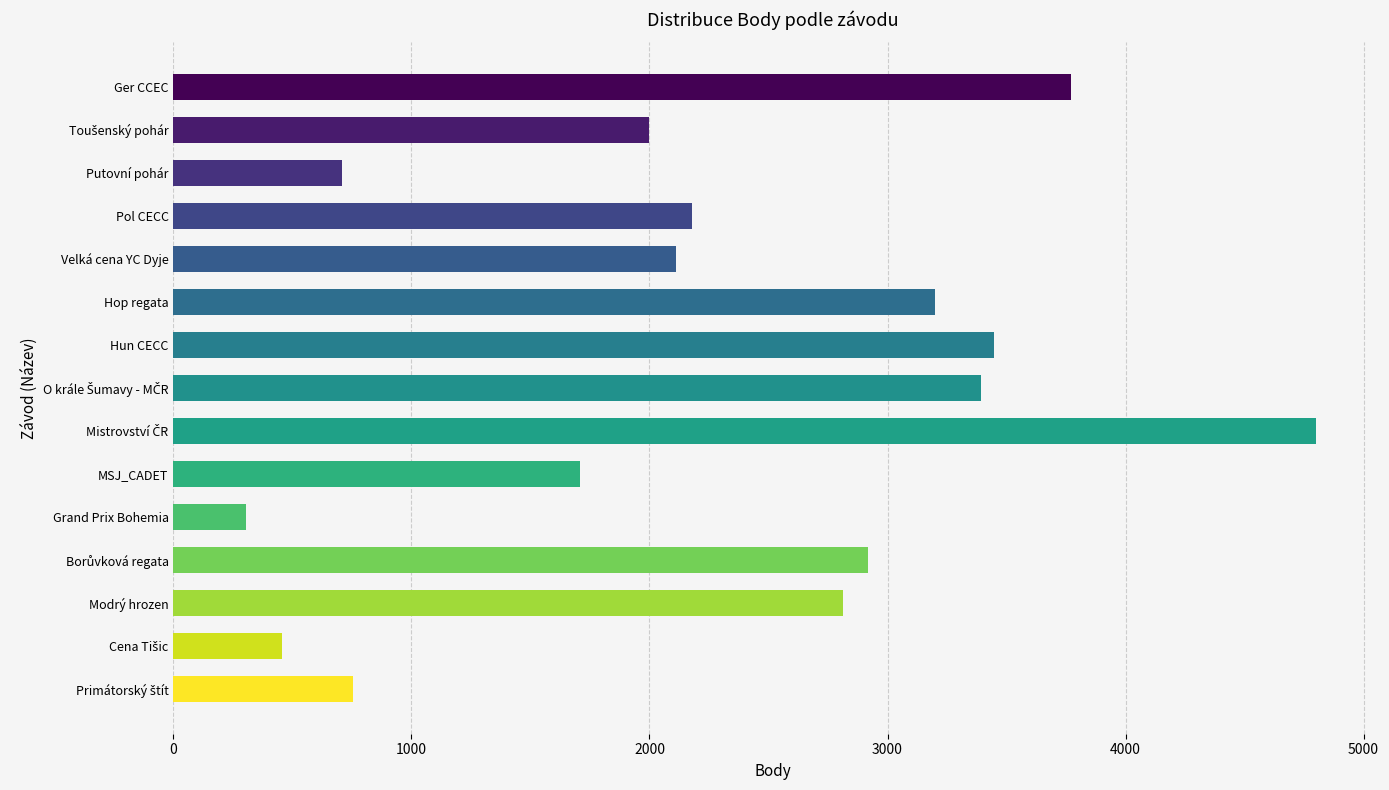

What is the label of the 15th bar from the bottom?

Ger CCEC